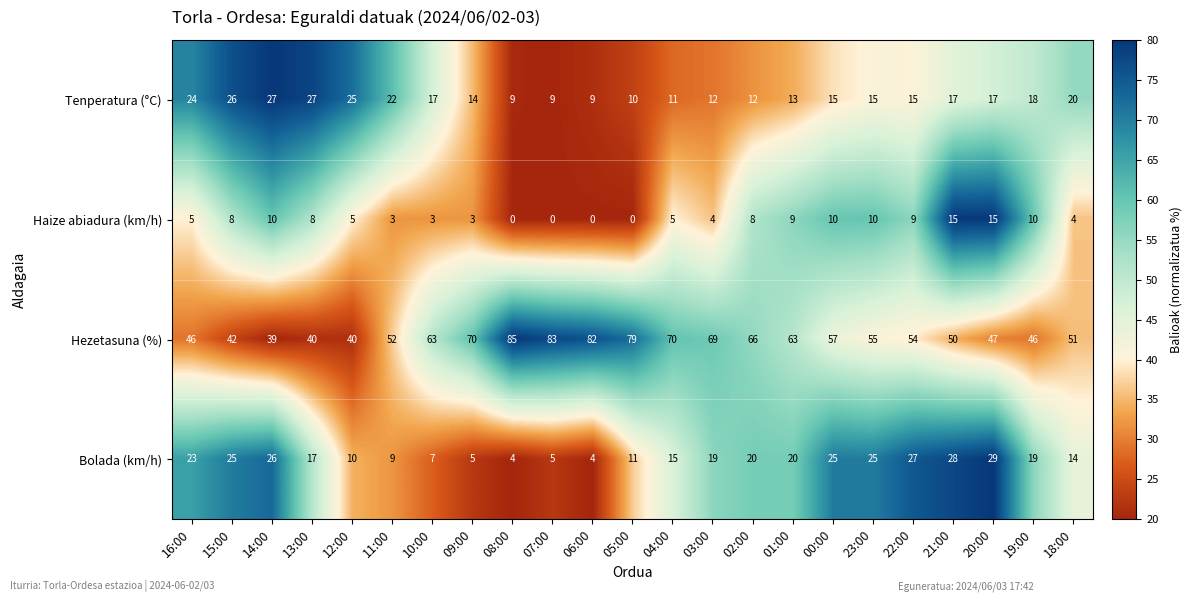

What is the approximate value of Bolada (km/h) at 12:00?

10